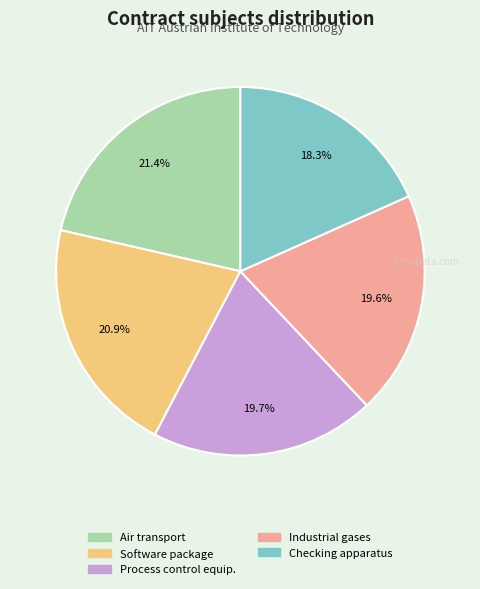

What percentage is NOT represented by Industrial gases?

80.4%